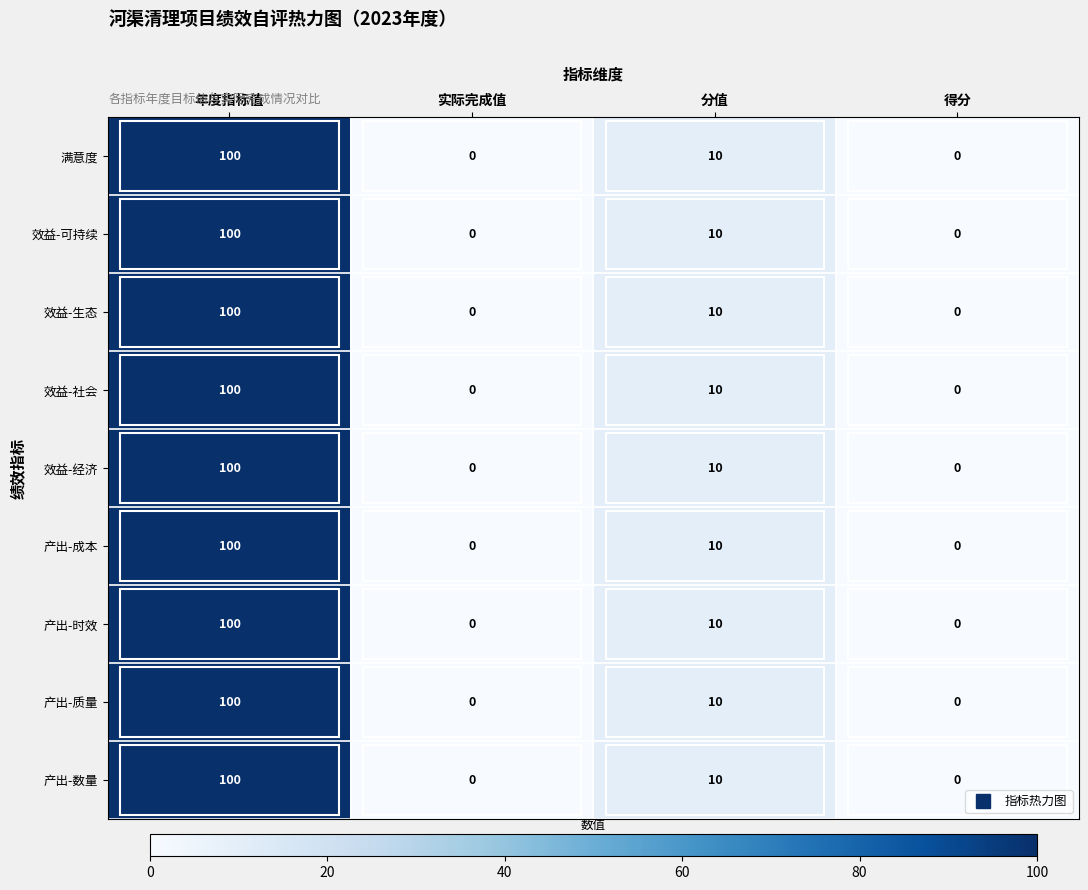

Count the 效益-可持续 values in the range 0 to 100.

4